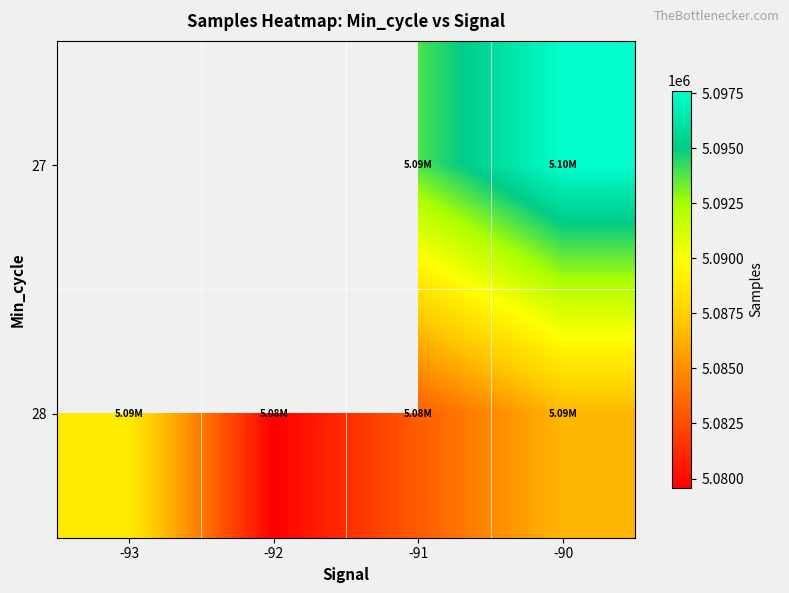

Rank the series by their average value, from highest to lowest.

27, 28